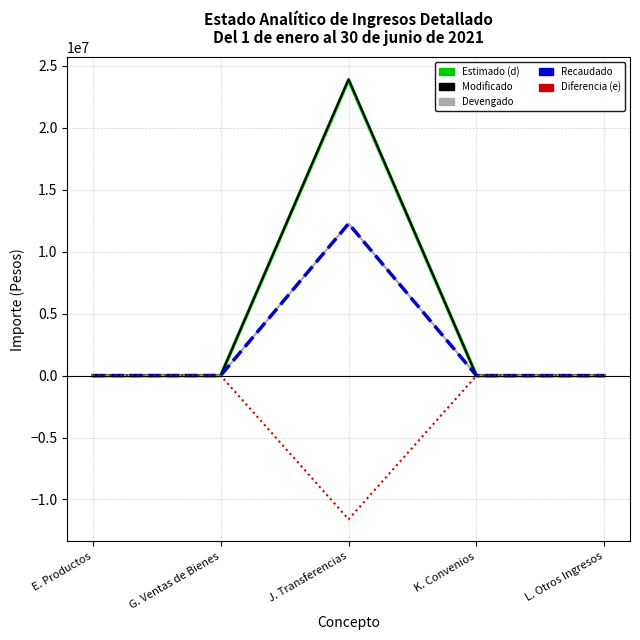

Does the chart have visible grid lines?

Yes